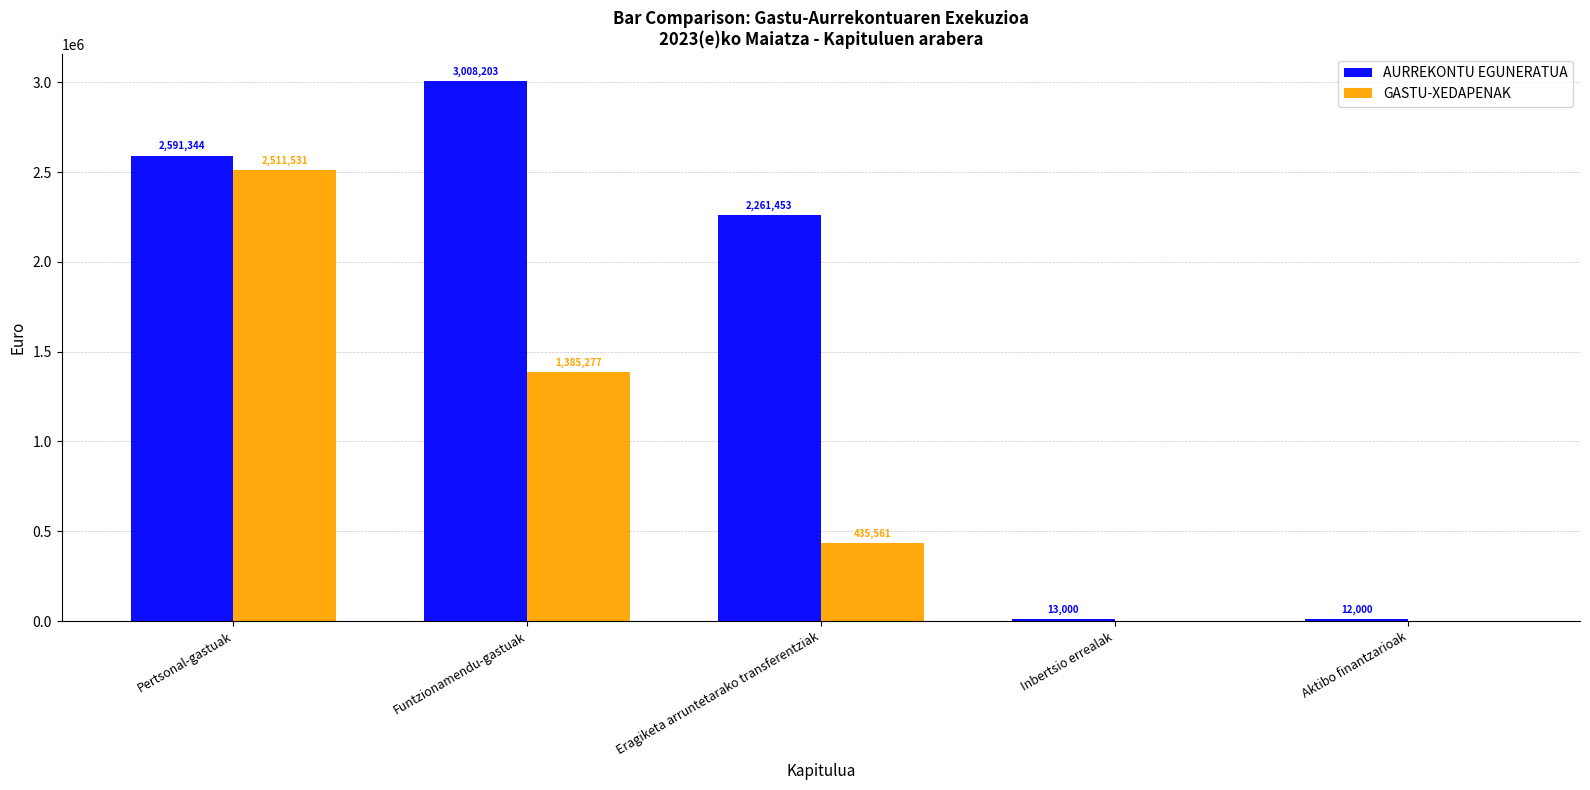

What is the sum of the GASTU-XEDAPENAK values at Pertsonal-gastuak and Aktibo finantzarioak?

2511531.0